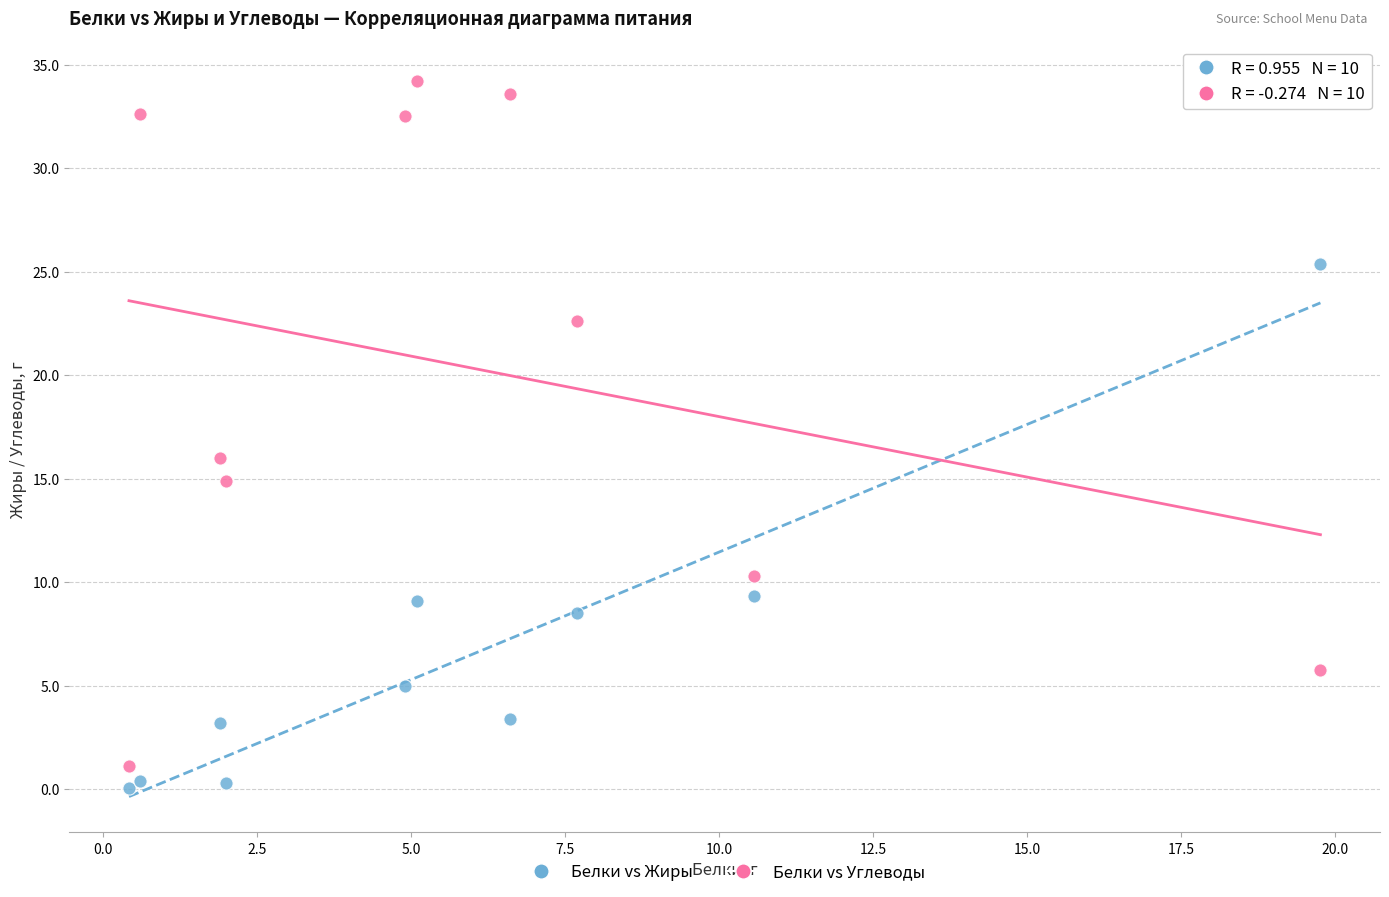

Which series contains the highest Y value?

Белки vs Углеводы